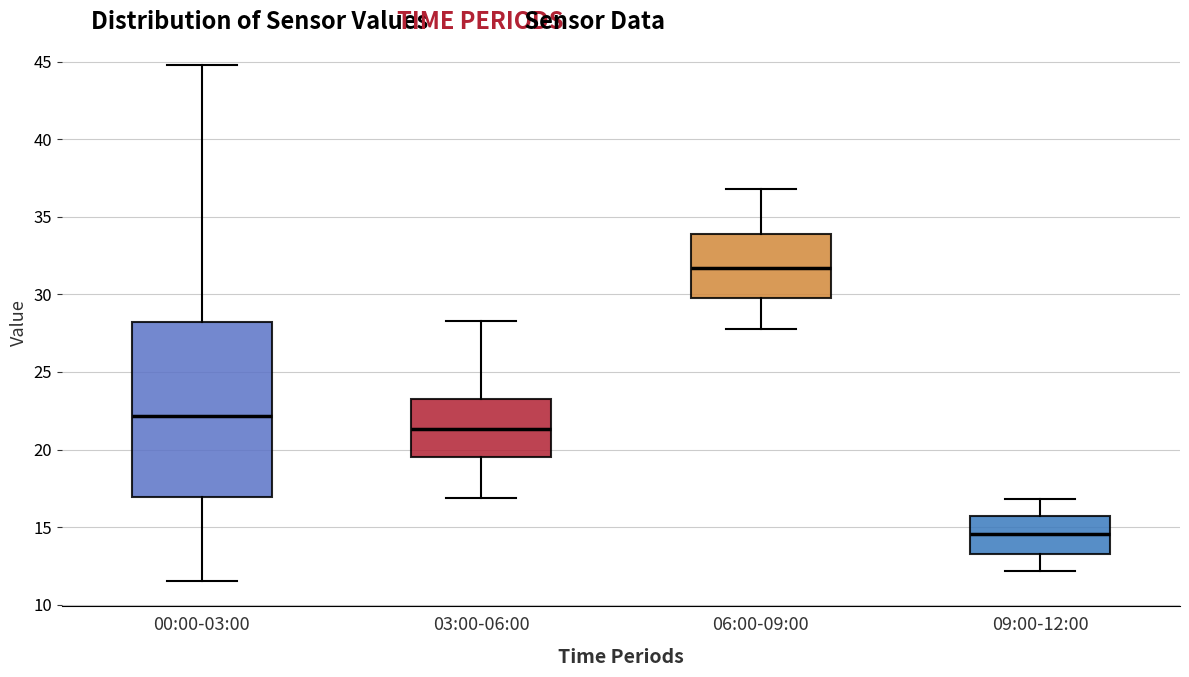

Reading left to right, read every box against the y-axis: the position of its median line, the range the box covers, and the ends of its whiskers. The values are not printed on the chart, so give them approximately, as read against the axis.

00:00-03:00: median 22.0, box 17.0 to 28.0, whiskers 11.5 to 45.0
03:00-06:00: median 21.5, box 19.5 to 23.5, whiskers 17.0 to 28.5
06:00-09:00: median 31.5, box 30.0 to 34.0, whiskers 28.0 to 37.0
09:00-12:00: median 14.5, box 13.5 to 15.5, whiskers 12.0 to 17.0